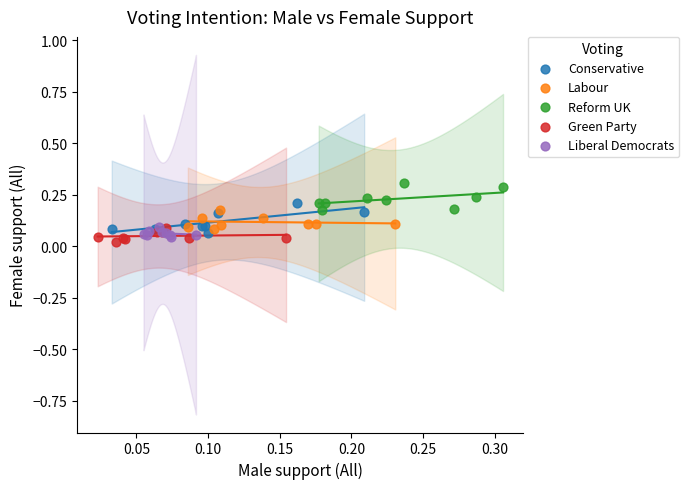

Which series reaches the maximum Y coordinate?

Reform UK